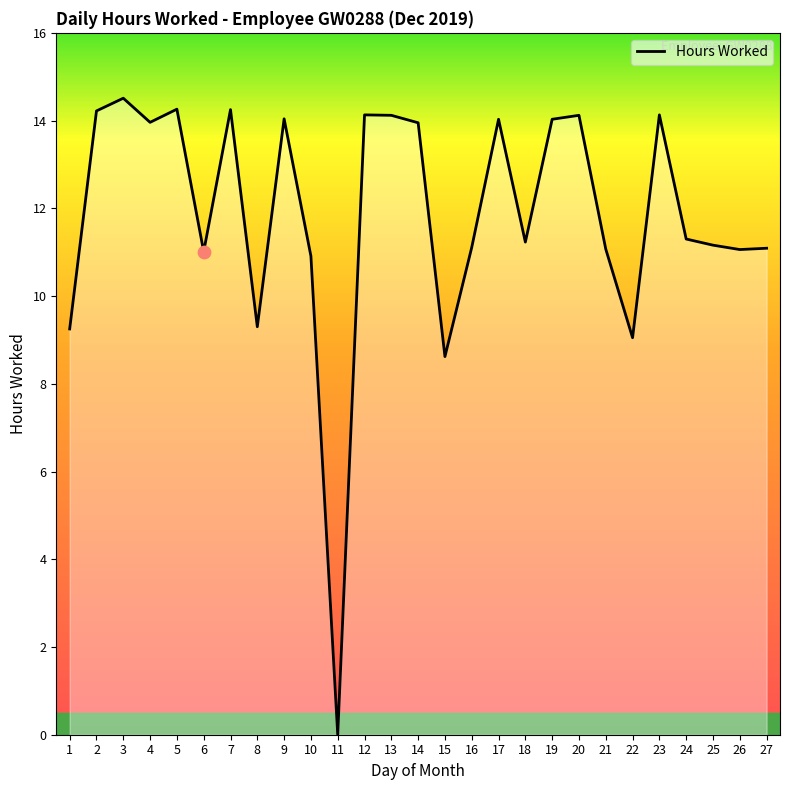

What is the change in value from 18 to 22?

-2.2